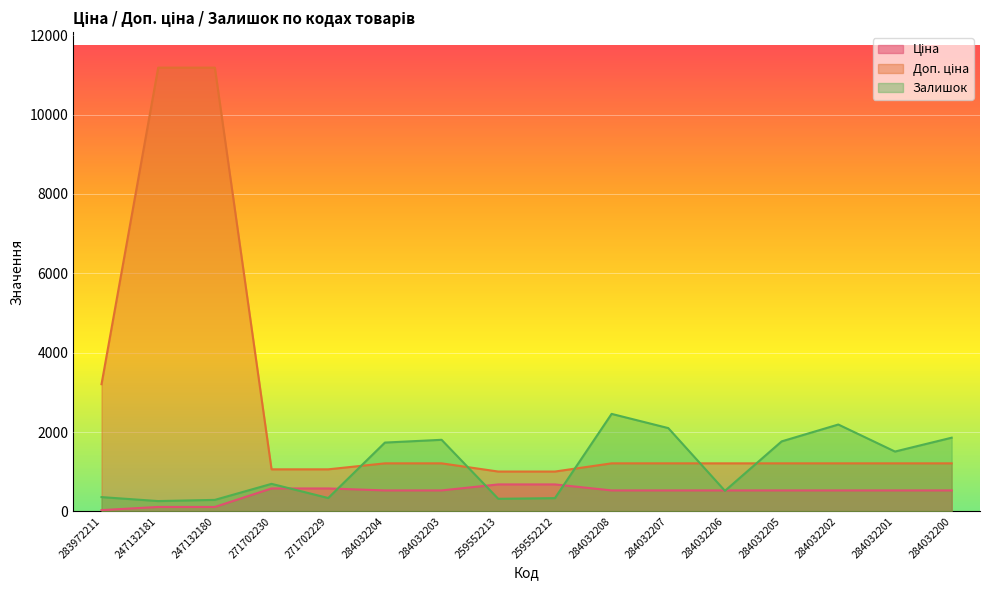

In Залишок, how many points are lower than both neighbors (excluding endpoints)?

5